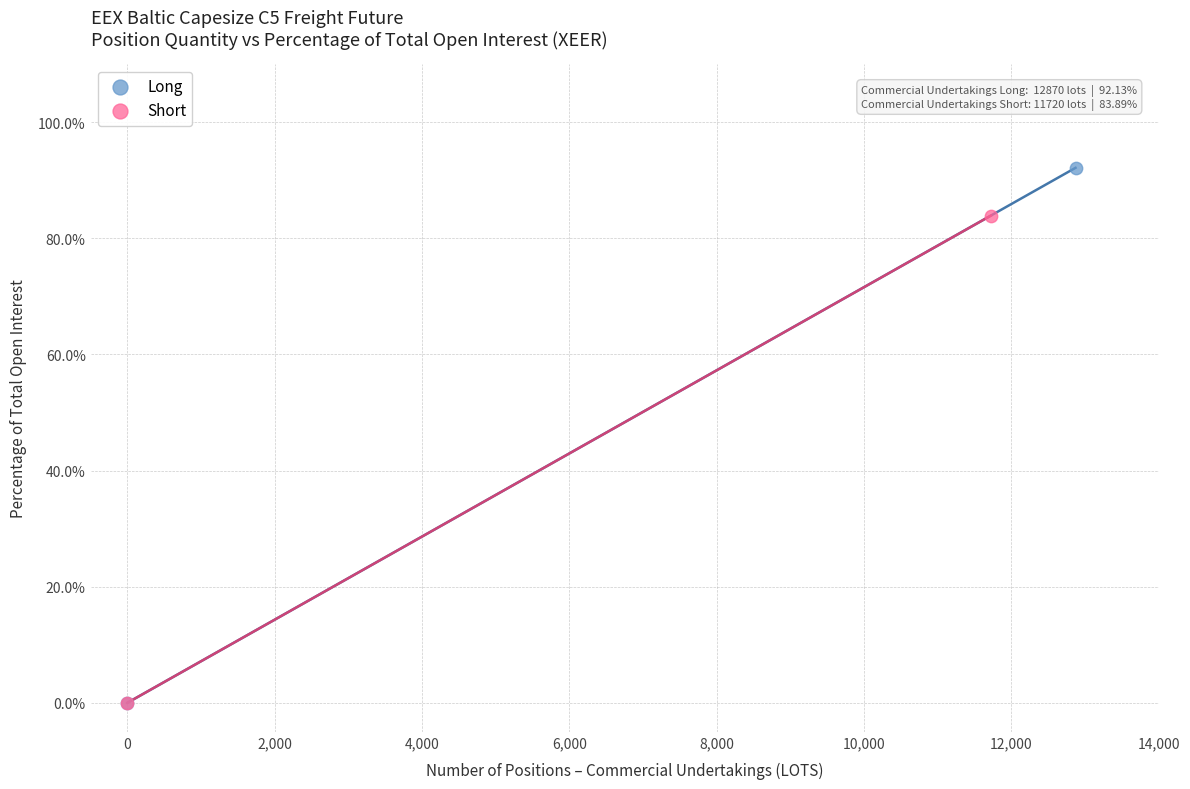

What are all the series names shown in the legend?

Long, Short